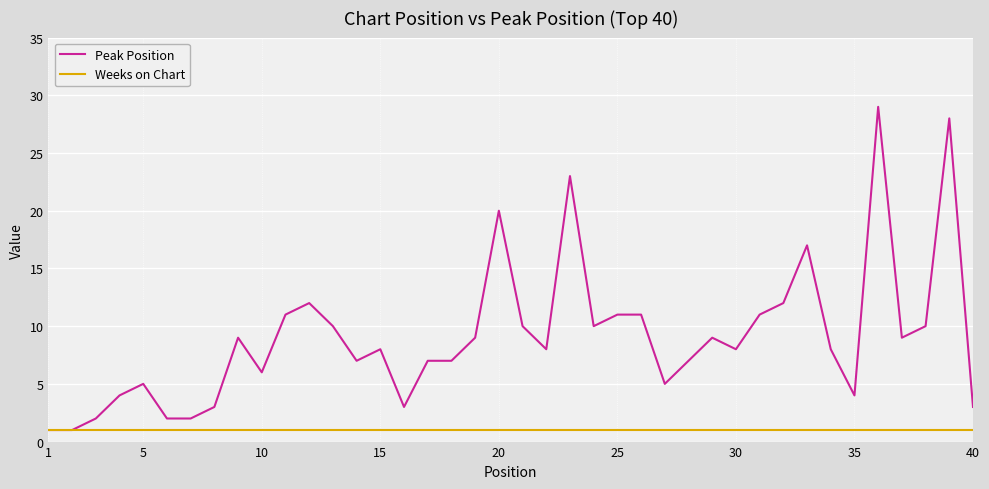

Reading left to right, transcribe all the data shown in this chart.

Peak Position: 1	1	2	4	5	2	2	3	9	6	11	12	10	7	8	3	7	7	9	20	10	8	23	10	11	11	5	7	9	8	11	12	17	8	4	29	9	10	28	3
Weeks on Chart: 1	1	1	1	1	1	1	1	1	1	1	1	1	1	1	1	1	1	1	1	1	1	1	1	1	1	1	1	1	1	1	1	1	1	1	1	1	1	1	1